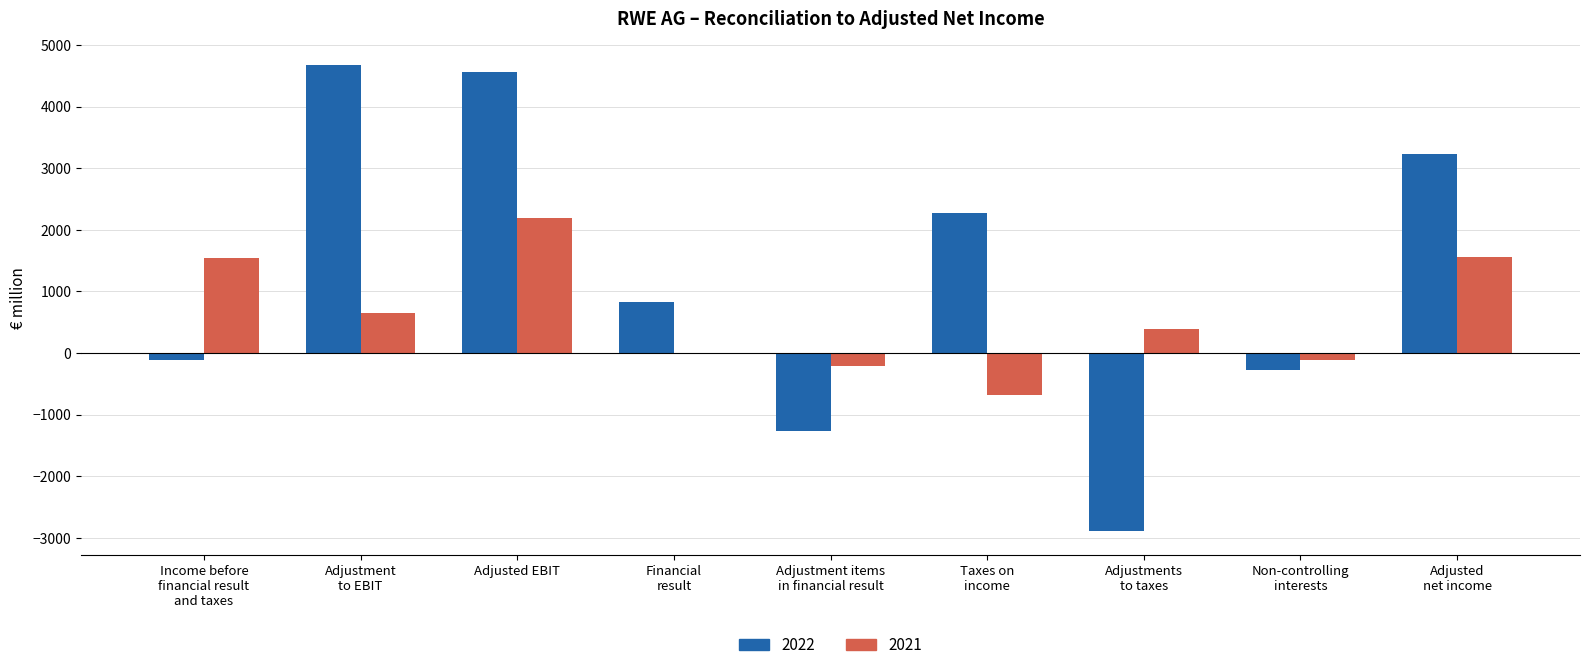

At which category is the sum across all series the highest?

Adjusted EBIT